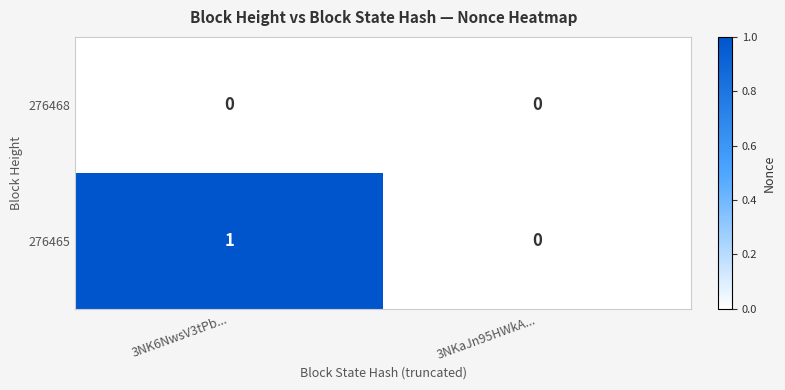

At which label is 276465 closest to 0?

3NKaJn95HWkA...